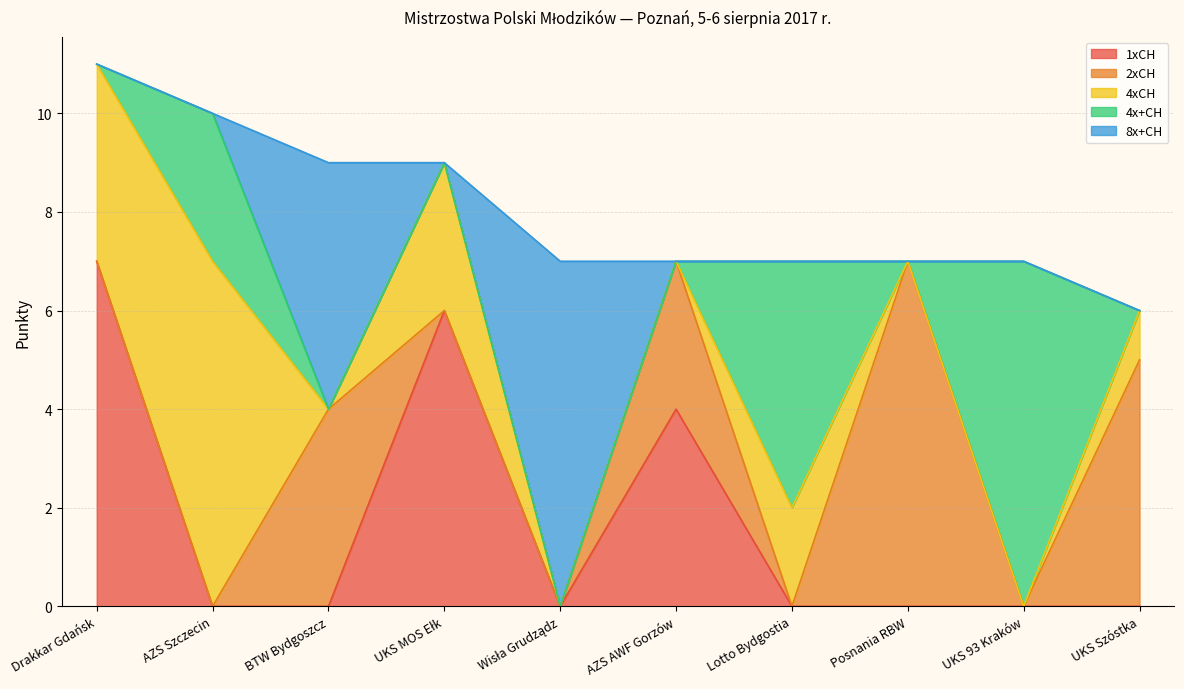

Between Drakkar Gdańsk and UKS MOS Ełk, which series saw the biggest shift?

1xCH